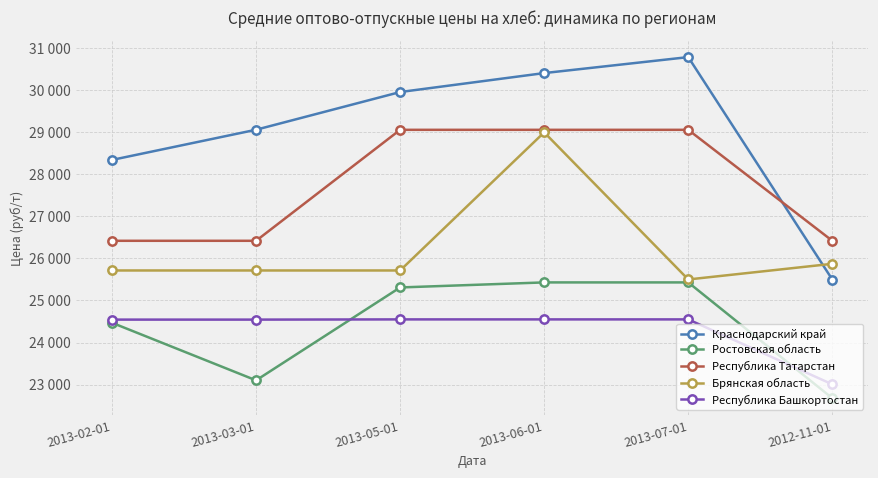

At which category does the chart reach its peak across all series?

2013-07-01